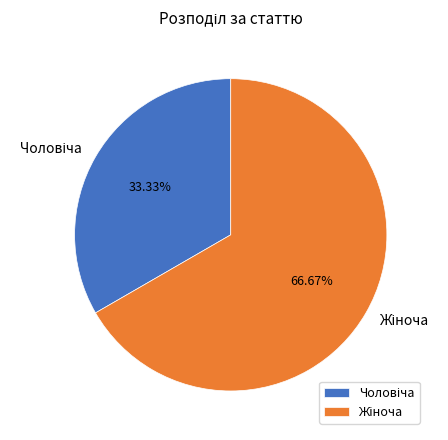

Is there a majority slice in this chart?

Yes